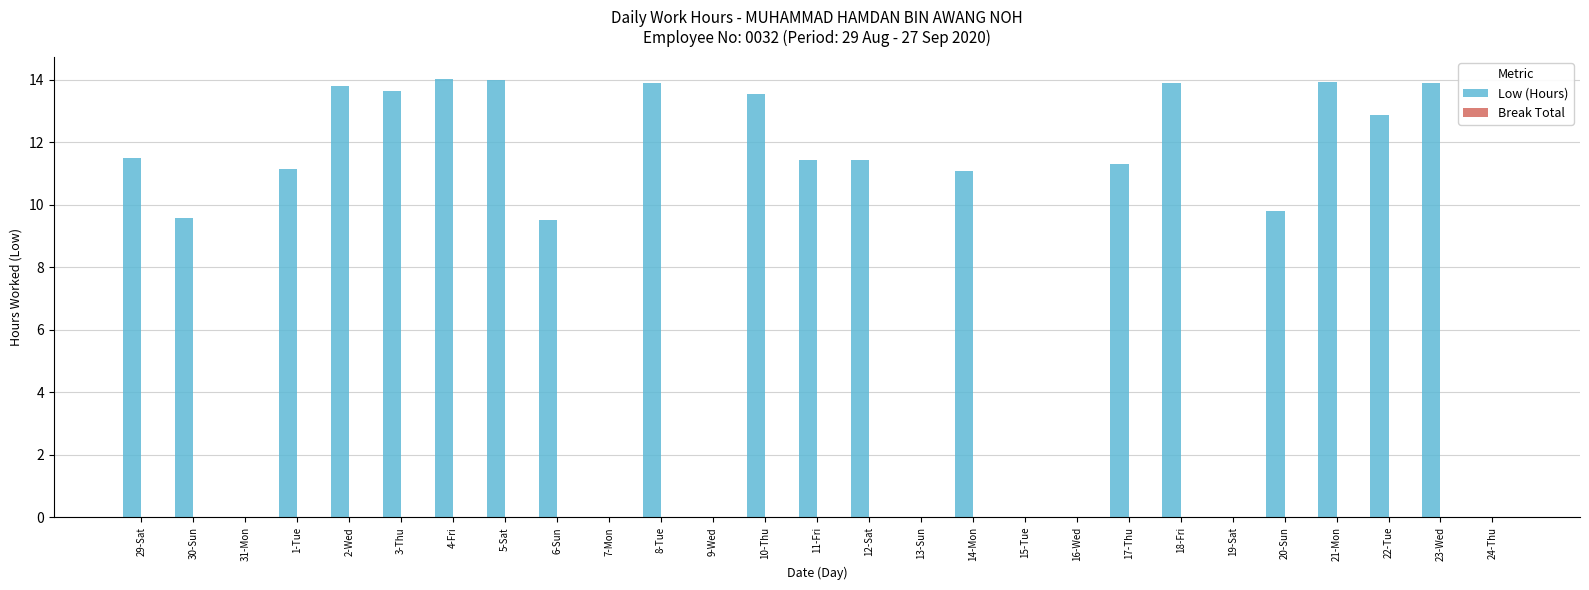

The value at 23-Wed is 13.9. True or false?

True